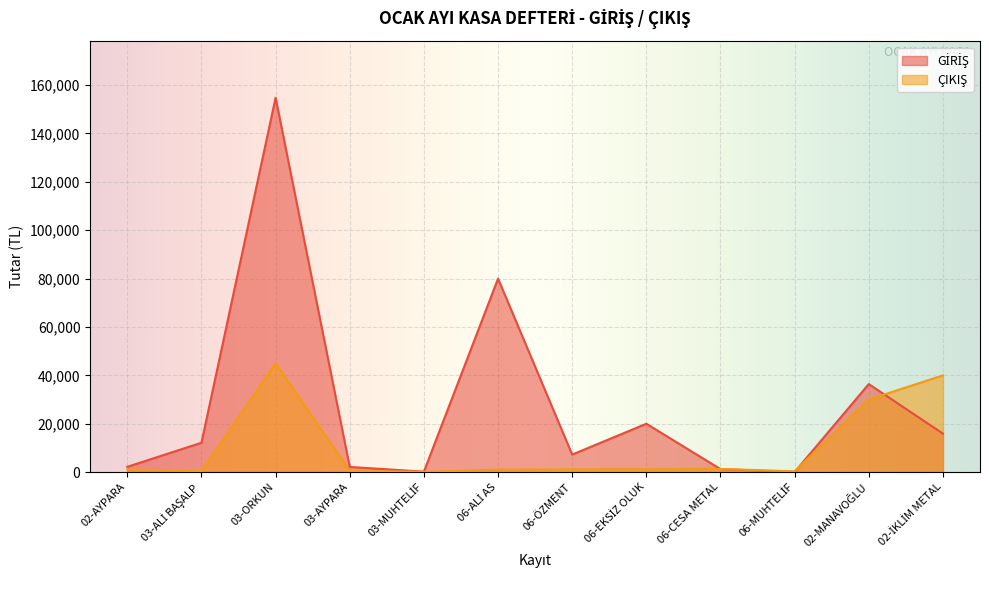

Which category has the lowest value across all series?

06-MUHTELİF